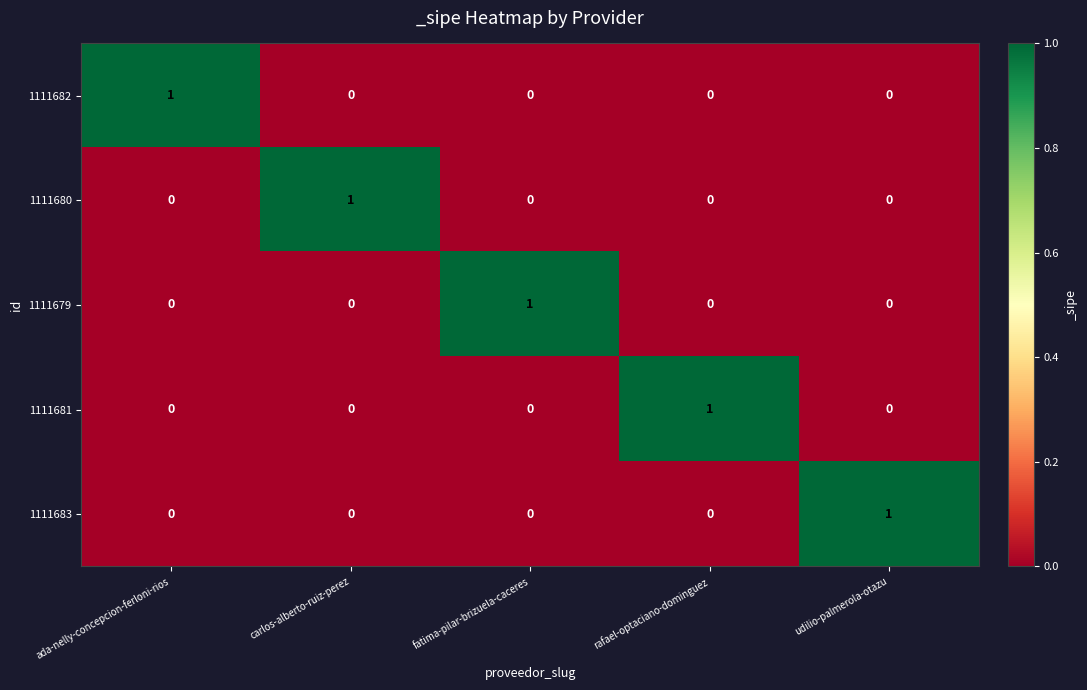

Is it true that 1111680 equals 0 at udilio-palmerola-otazu?

True